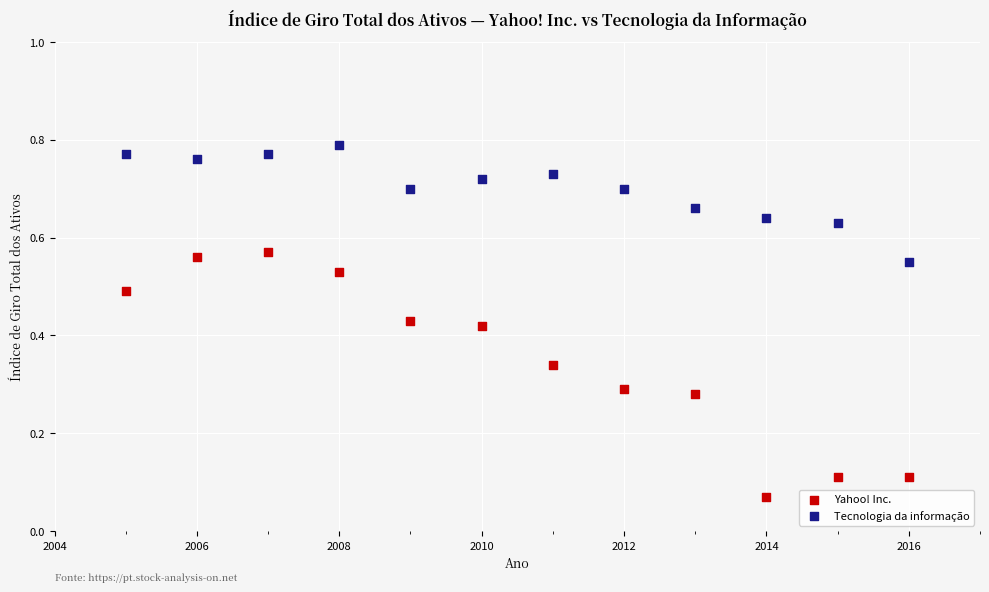

Across all data points, what is the range of X values (max minus min)?

11.0